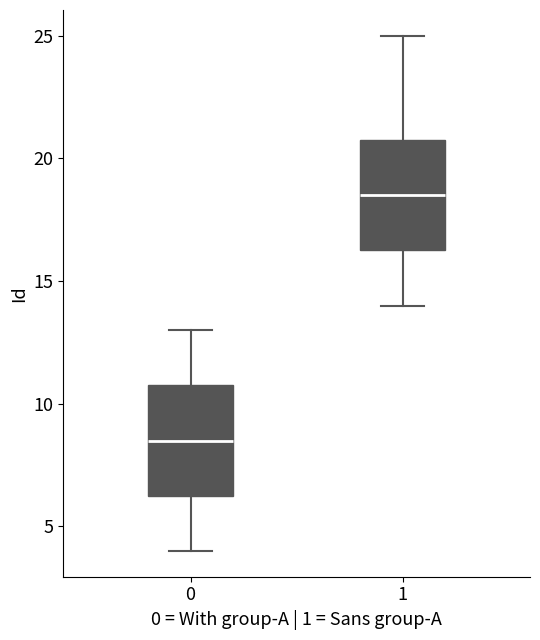

Which box's median line is the highest?

1